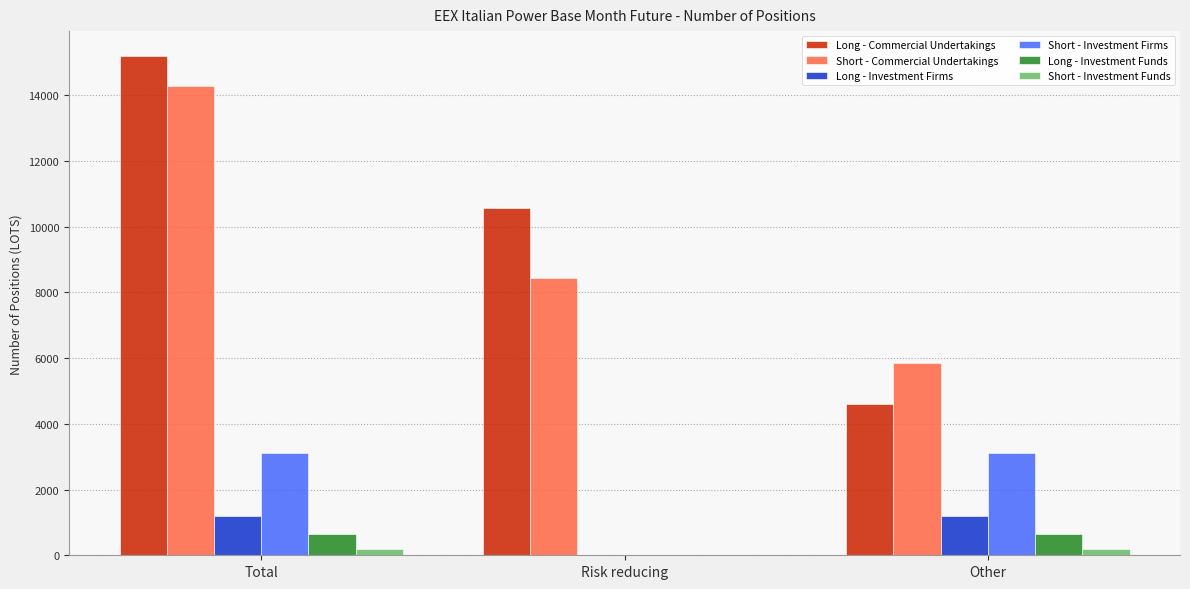

What is the sum of all Long - Investment Funds values?

1286.5